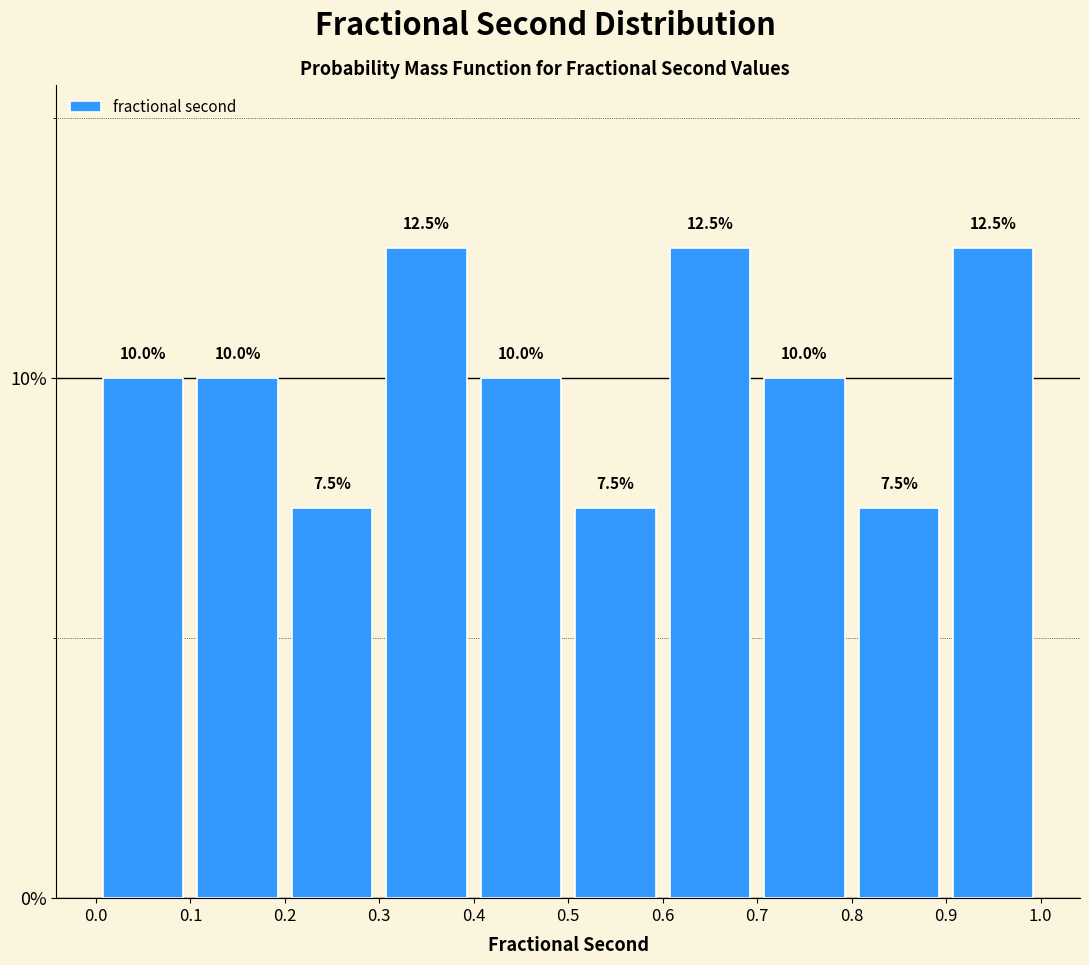

What is the height of the bar covering 0.9 to 1.0 on the x-axis?

12.5